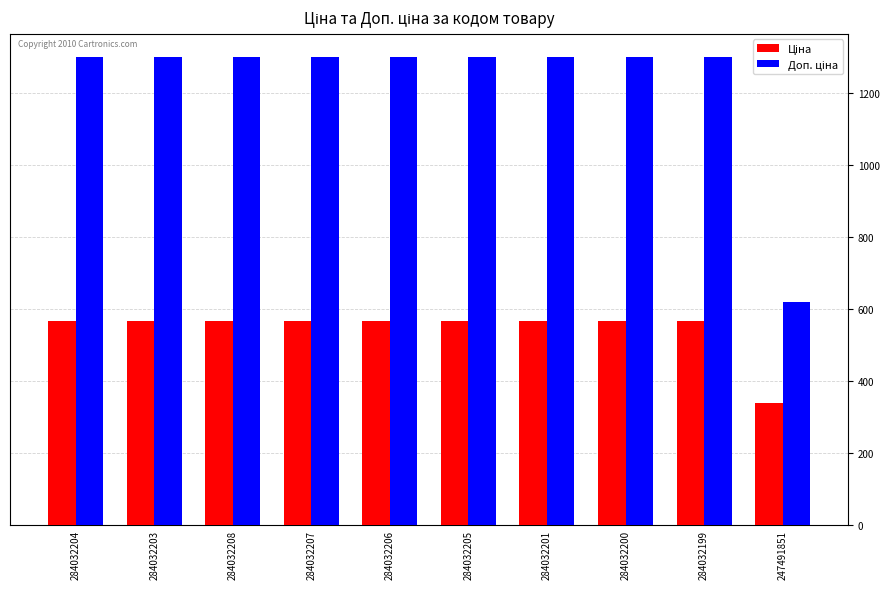

What is the label of the 2nd bar from the left?

284032203